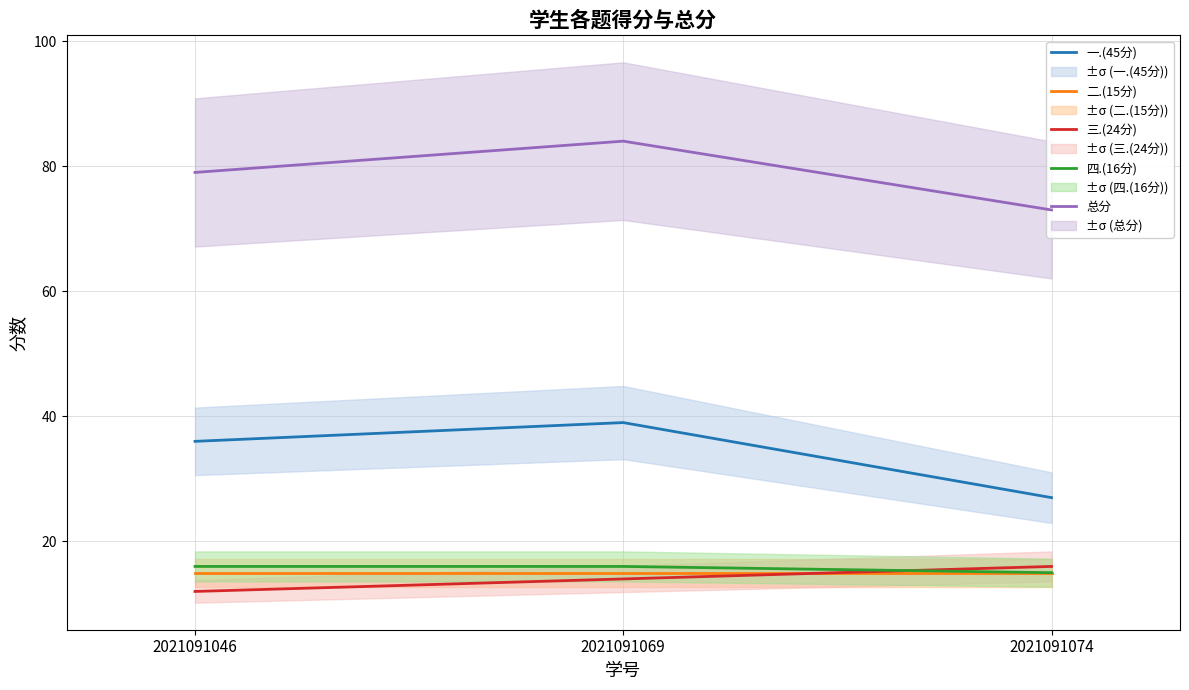

Which has a higher value, 2021091046 or 2021091074?

2021091046